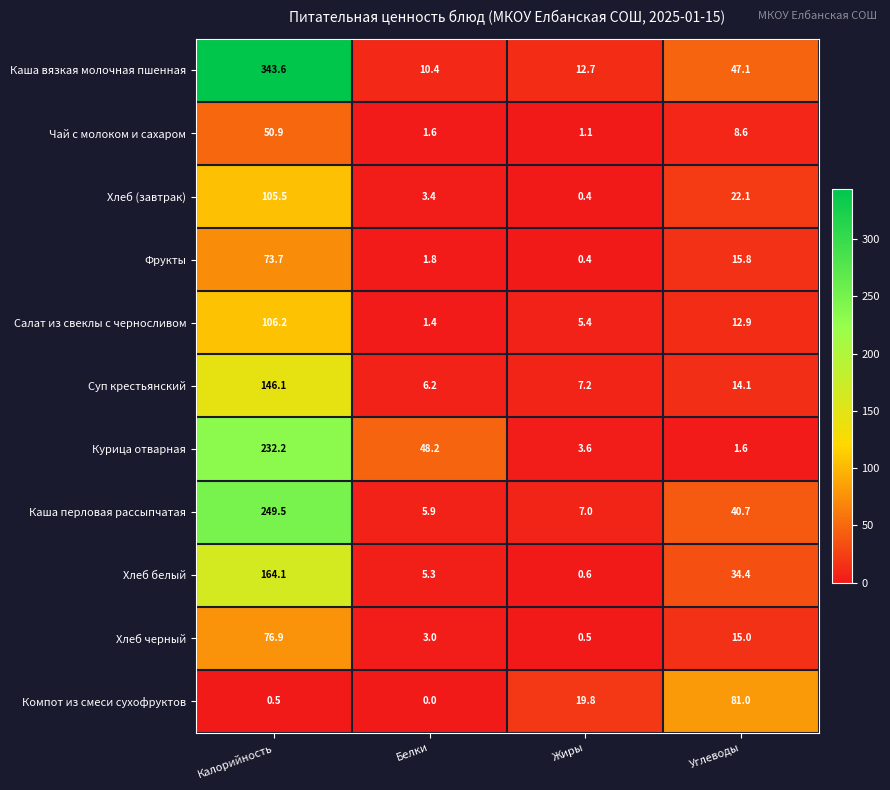

At which label is Фрукты closest to 37?

Углеводы